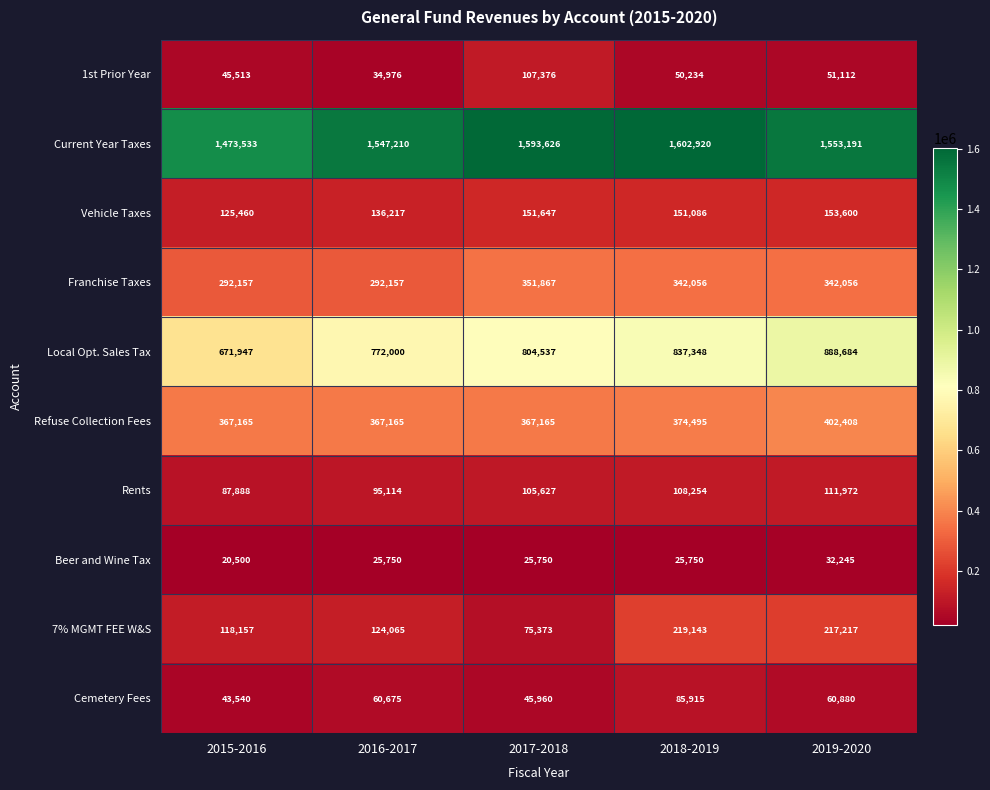

What is the difference between the maximum and minimum values in the 1st Prior Year series?

72400